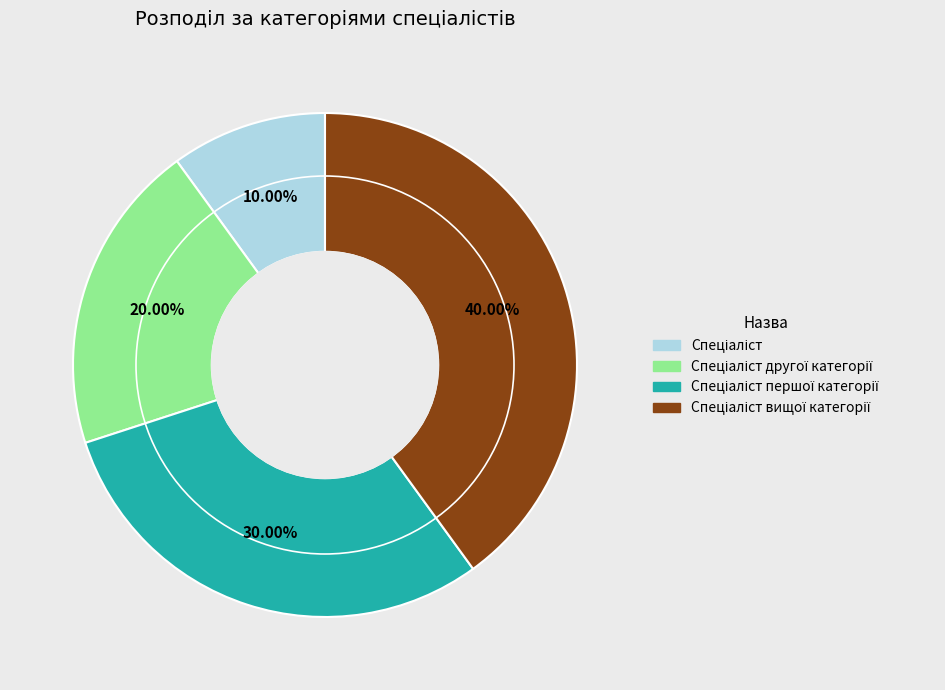

Is there any slice that represents more than half of the pie?

No